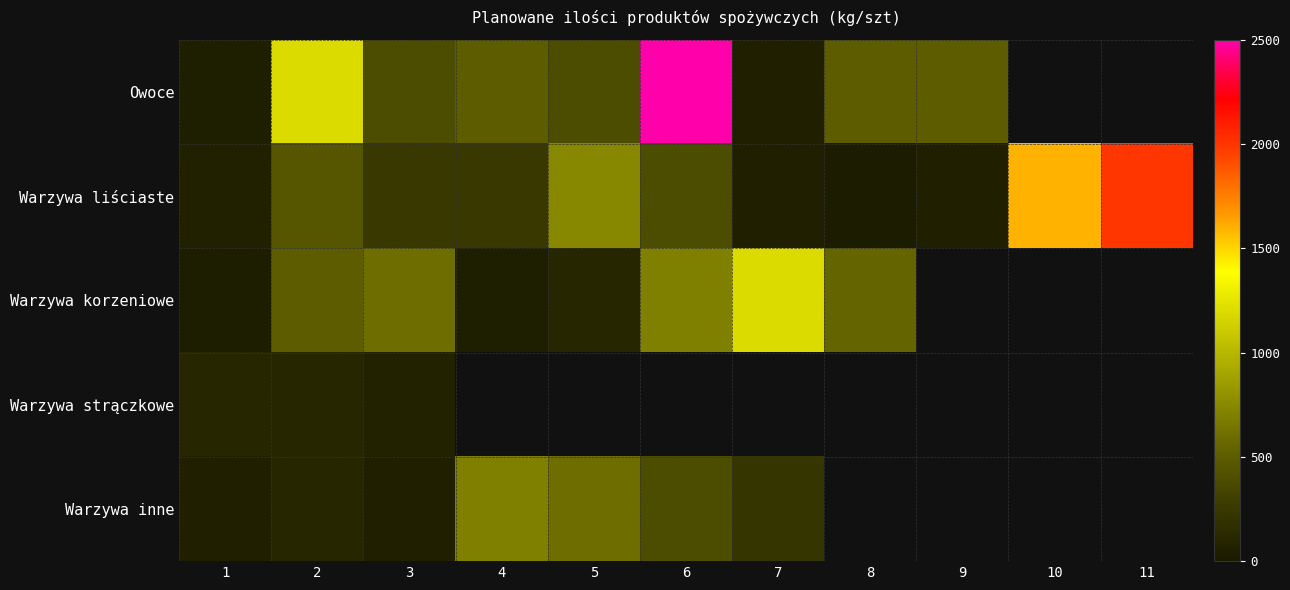

Between 5 and 8, which series saw the biggest shift?

Warzywa liściaste